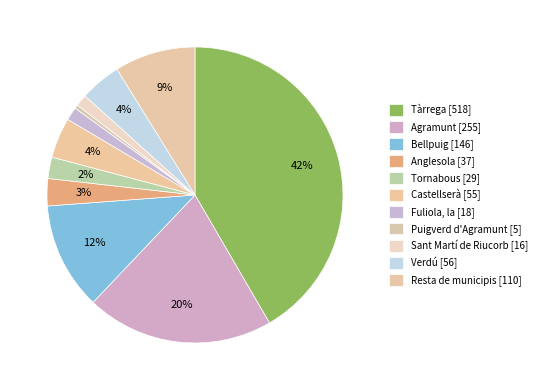

What is the change in value from Agramunt to Anglesola?

-218